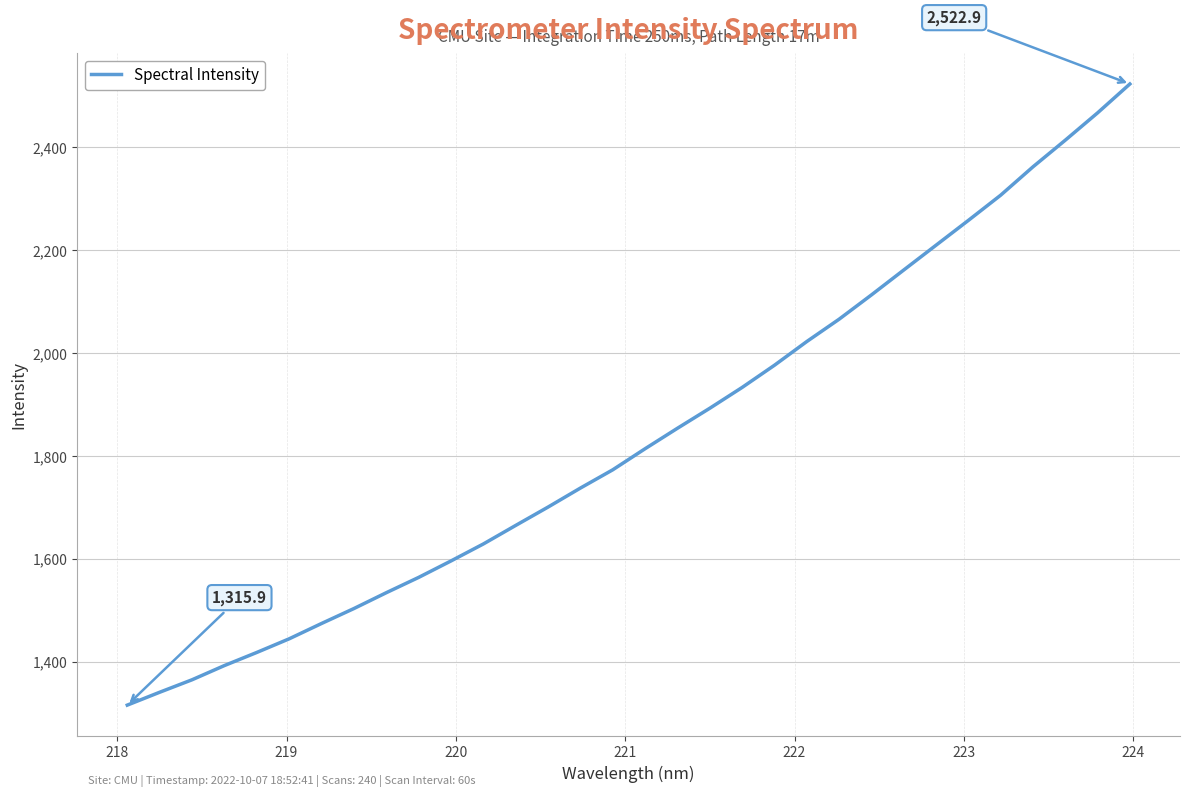

What is the difference between the maximum and second lowest values?

1182.0